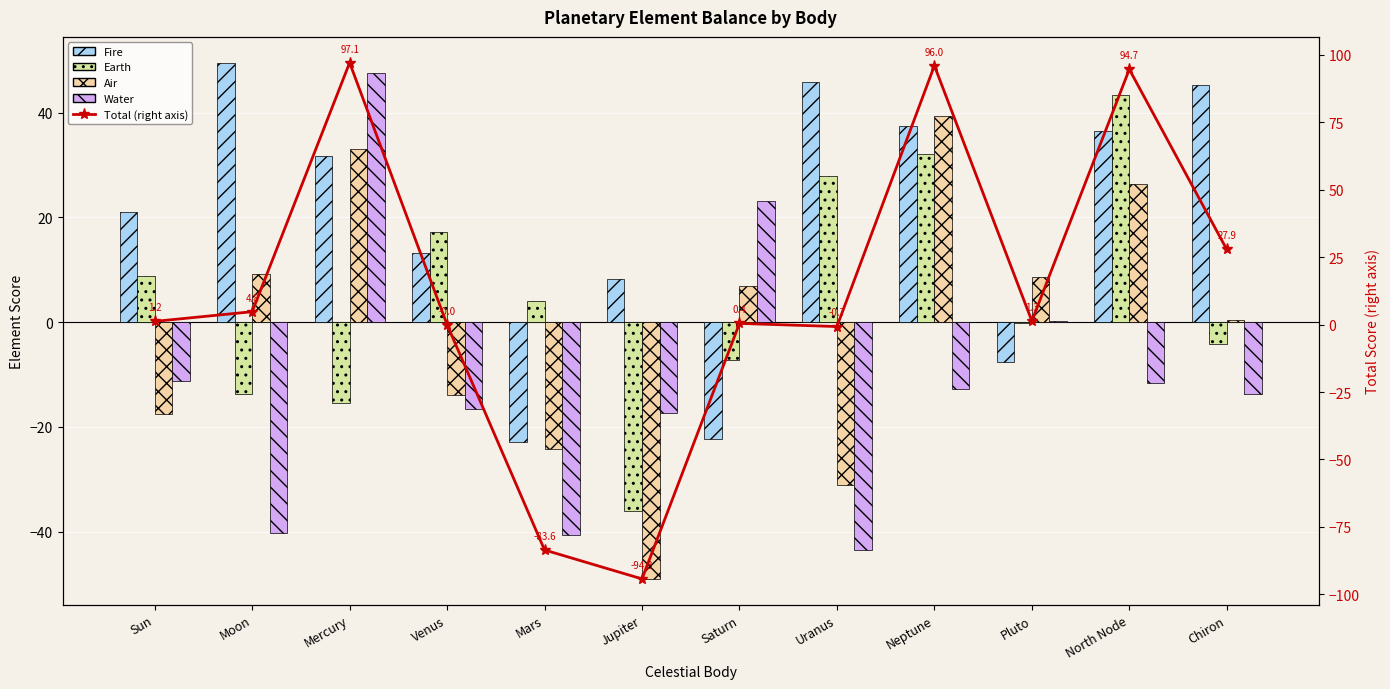

Between Venus and Jupiter, which series saw the biggest shift?

Total (right axis)